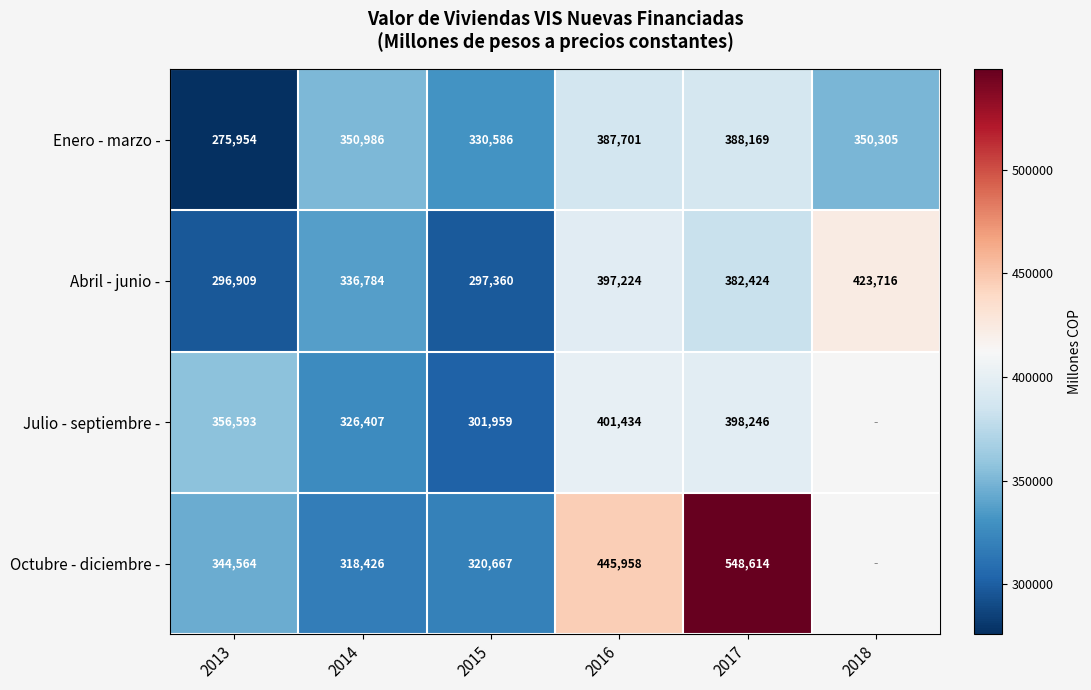

At how many categories does at least one series exceed 467110?

1